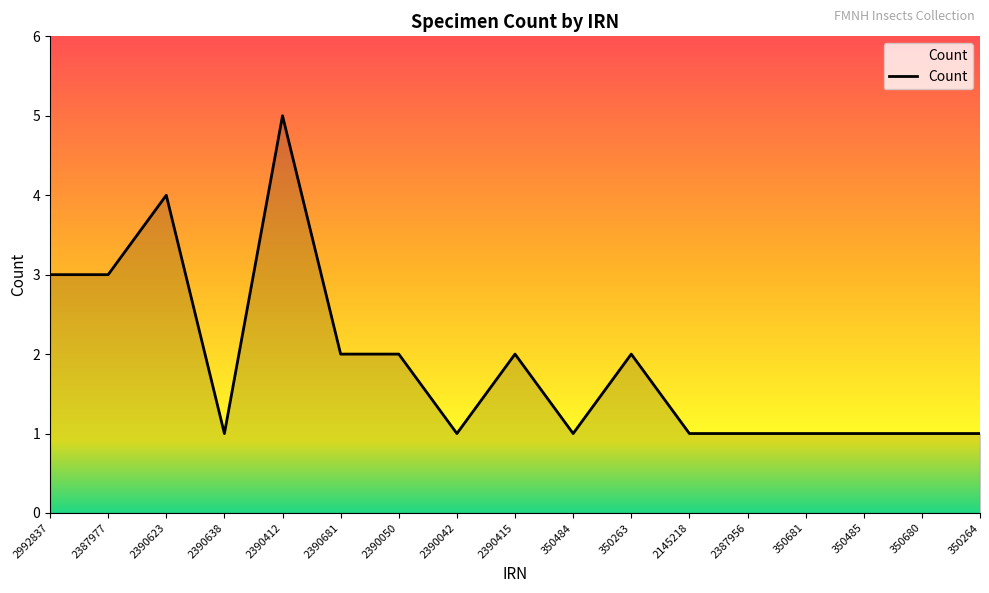

What is the sum of the values at 2390681 and 2390638?

3